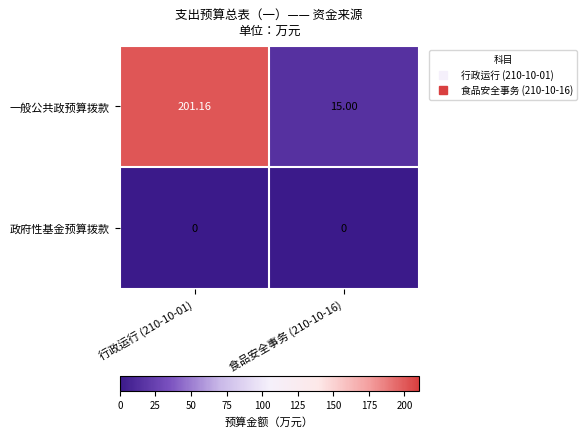

List the series in order of their overall mean, highest first.

一般公共政预算拨款, 政府性基金预算拨款